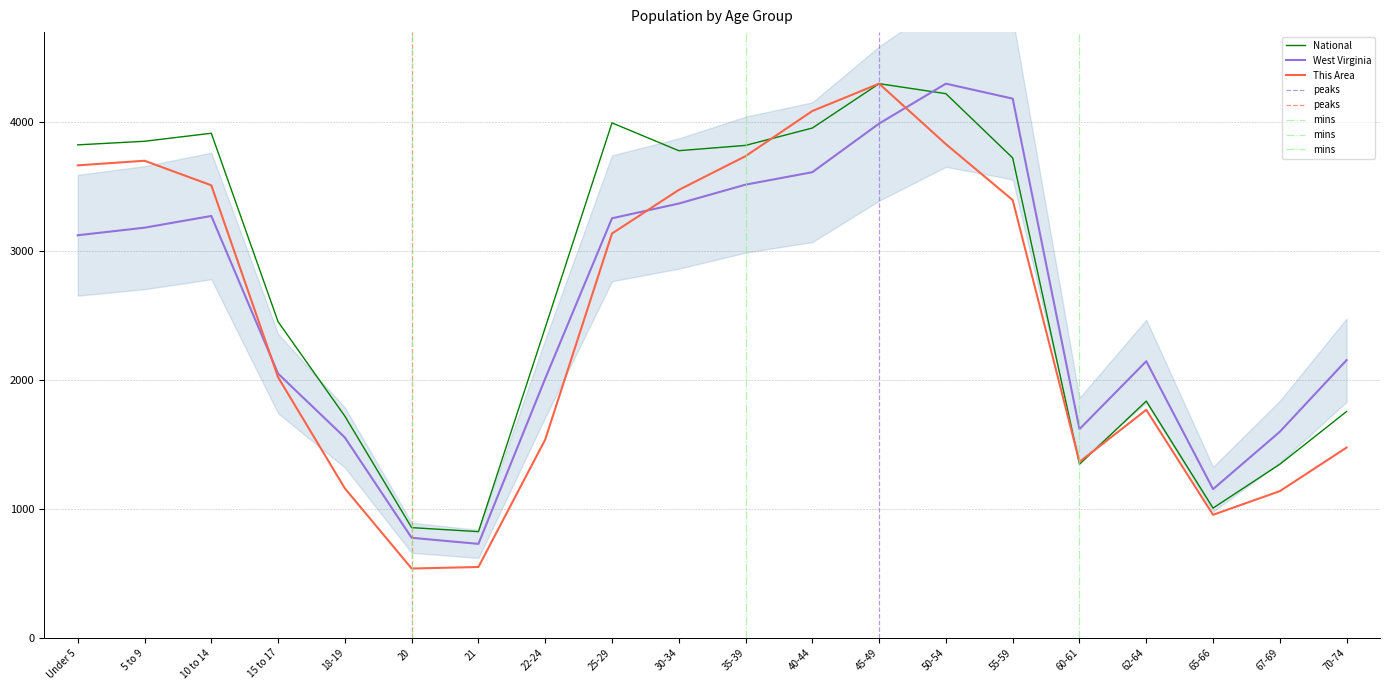

At which category does the chart reach its minimum across all series?

20